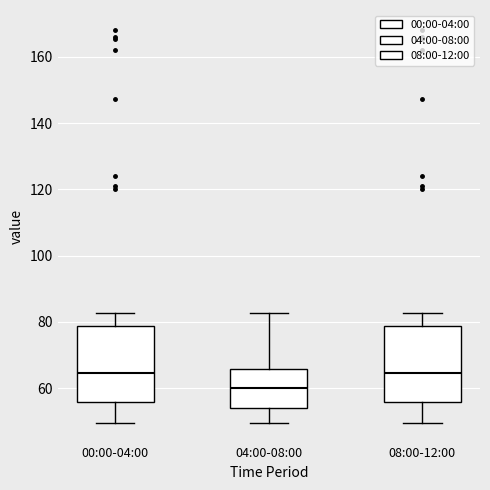

Where does the median line of the box for 08:00-12:00 sit on the y-axis? The values are not printed on the chart, so give them approximately, as read against the axis.

64